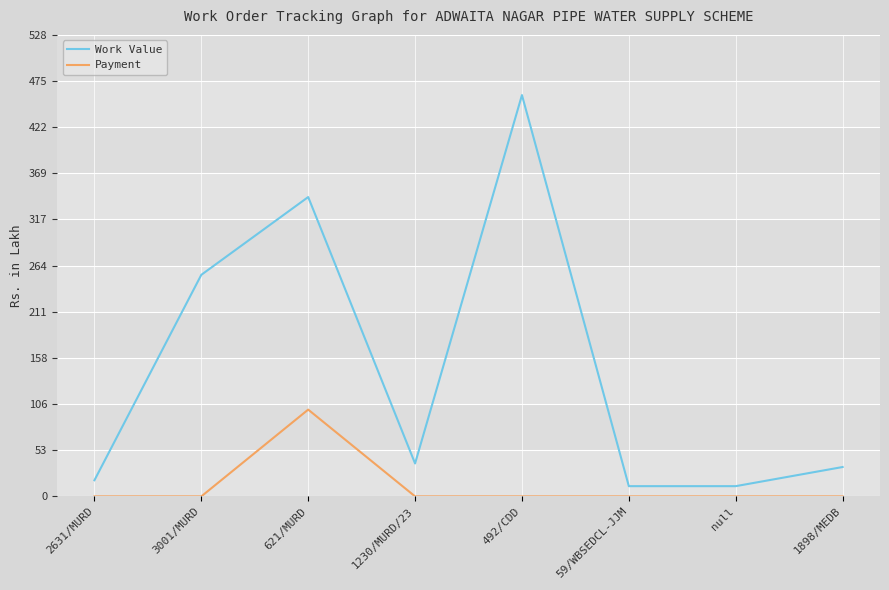

What is the total value across all series at 59/WBSEDCL-JJM?

11.7